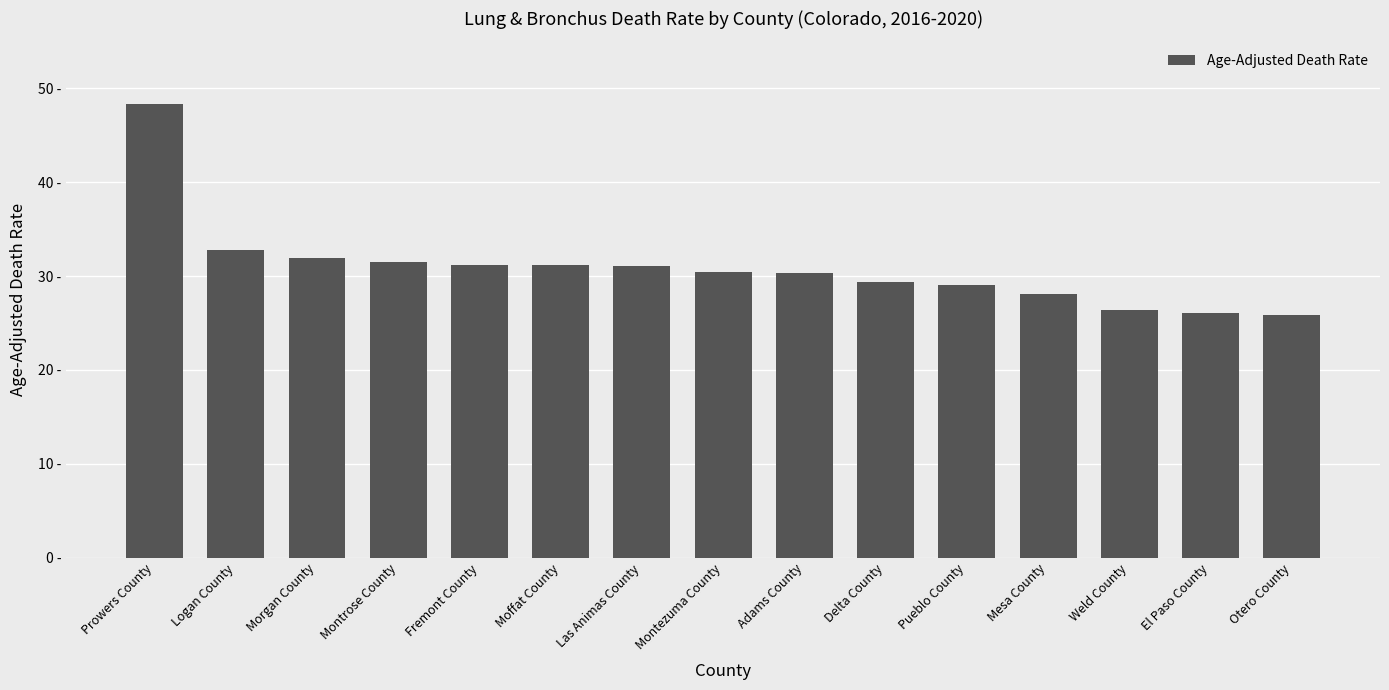

What is the difference between the maximum and minimum values?

22.5